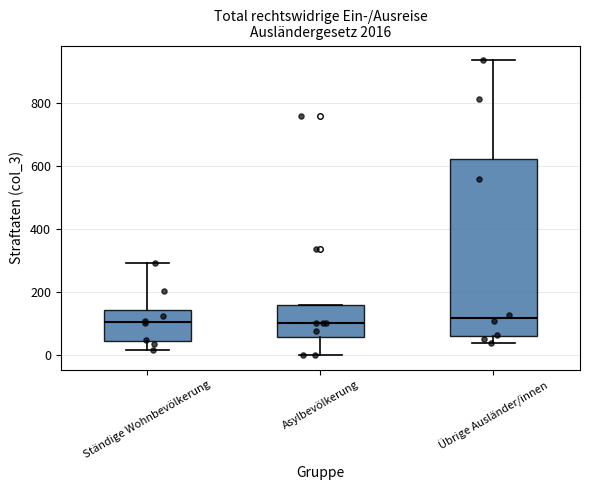

Reading left to right, read every box against the y-axis: the position of its median line, the range the box covers, and the ends of its whiskers. The values are not printed on the chart, so give them approximately, as read against the axis.

Ständige Wohnbevölkerung: median 100, box 40 to 140, whiskers 20 to 300
Asylbevölkerung: median 100, box 60 to 160, whiskers 0 to 160
Übrige Ausländer/innen: median 120, box 60 to 620, whiskers 40 to 940